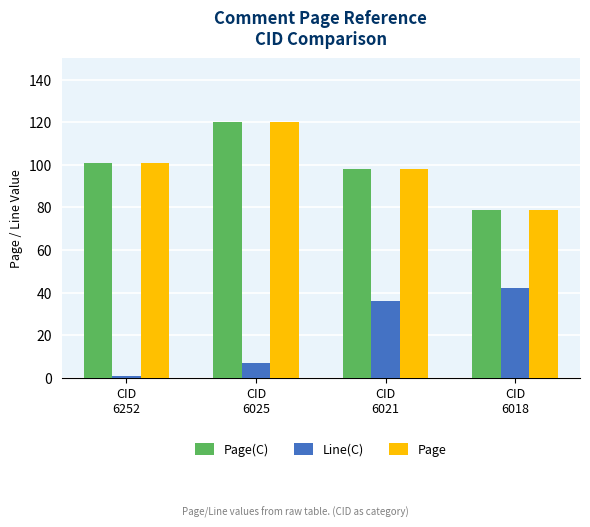

What is the average value of the Line(C) series?

22